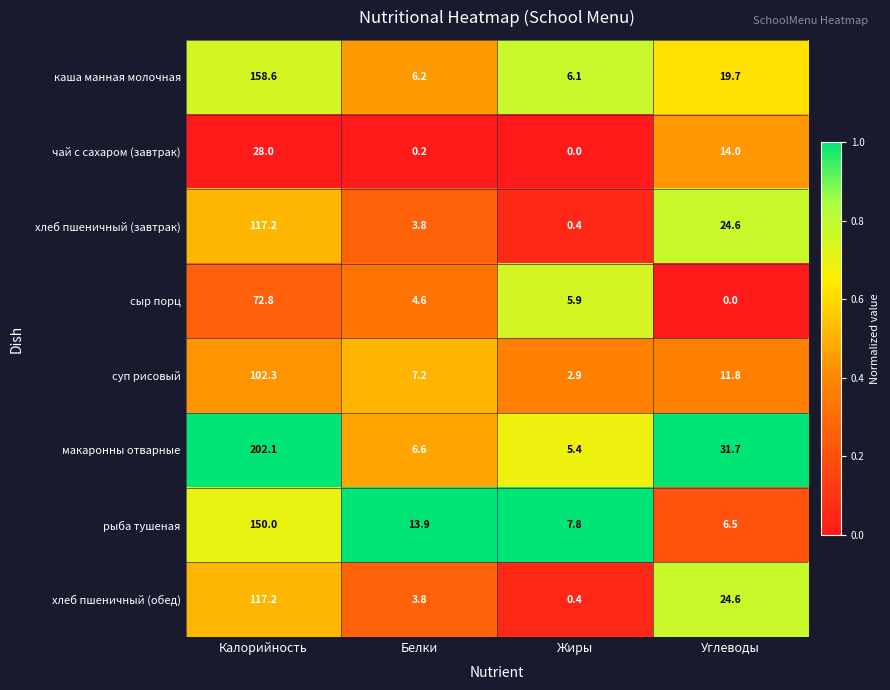

Which series has the widest spread of values?

макаронны отварные